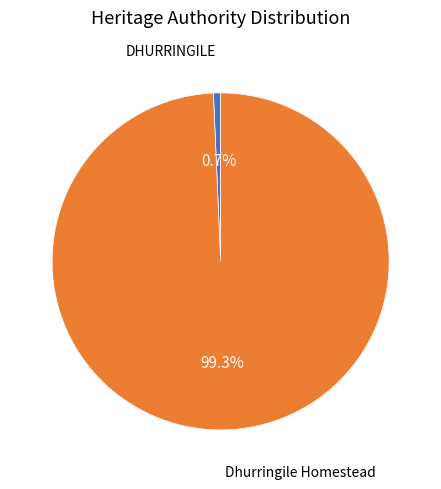

To the nearest percent, what is the difference between the largest and smallest slice percentages?

99%